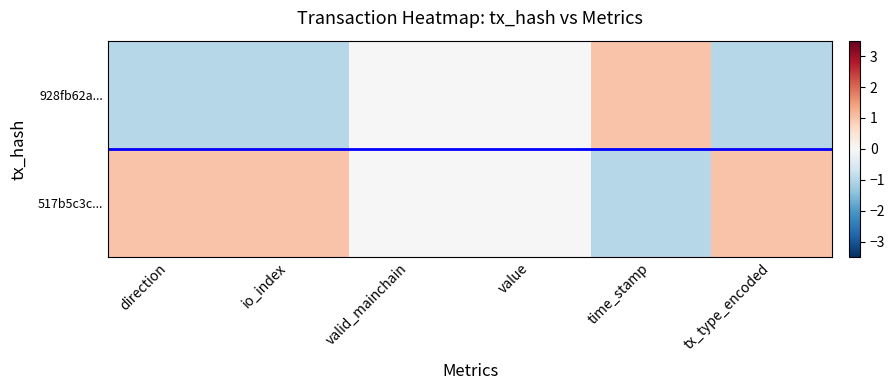

How many categories are shown in the chart?

6